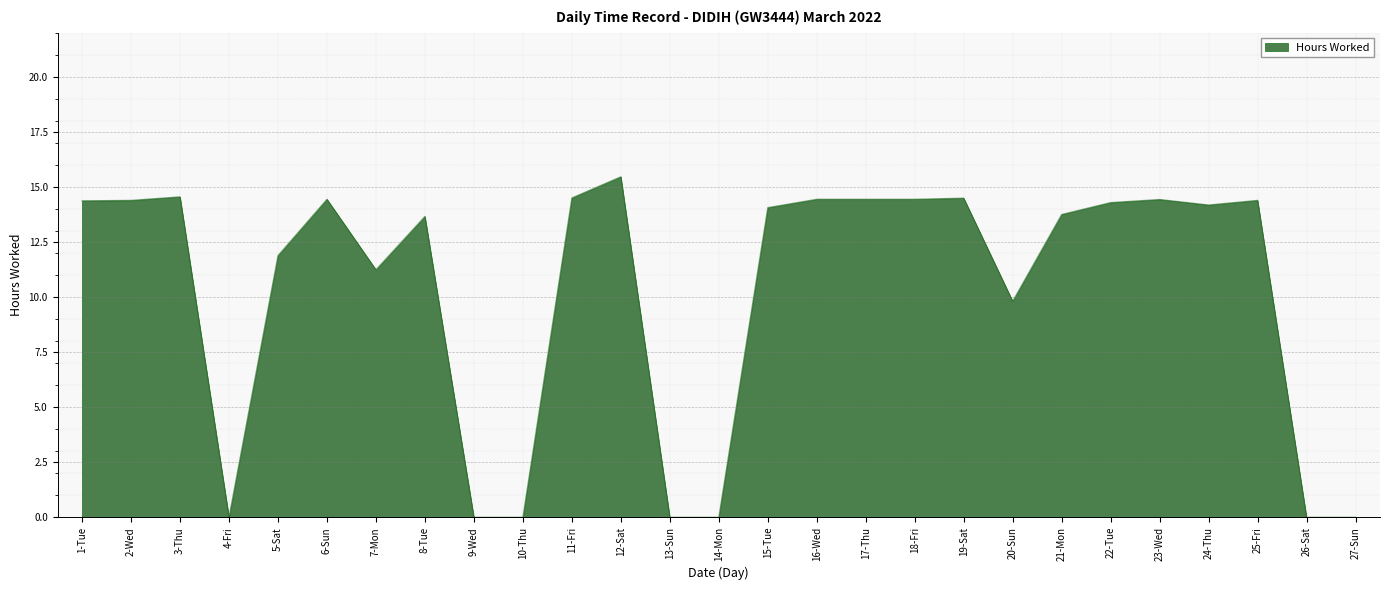

What value does the data have at 17-Thu?

14.4